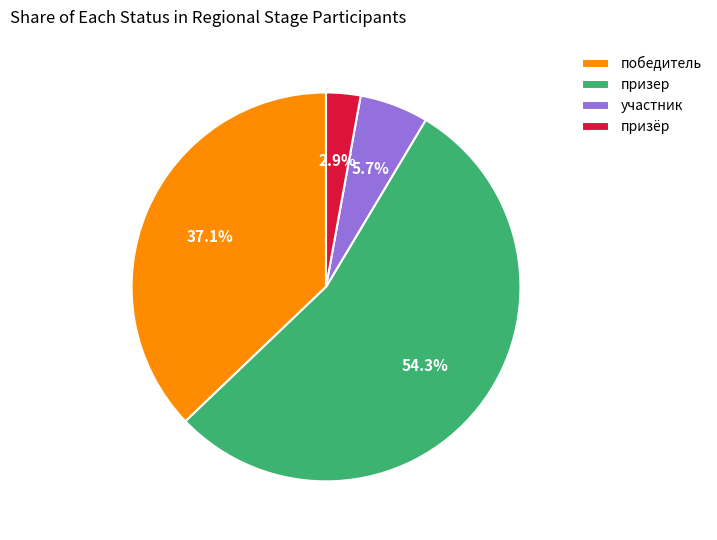

To the nearest percent, what is the difference between the призер and участник slice percentages?

49%